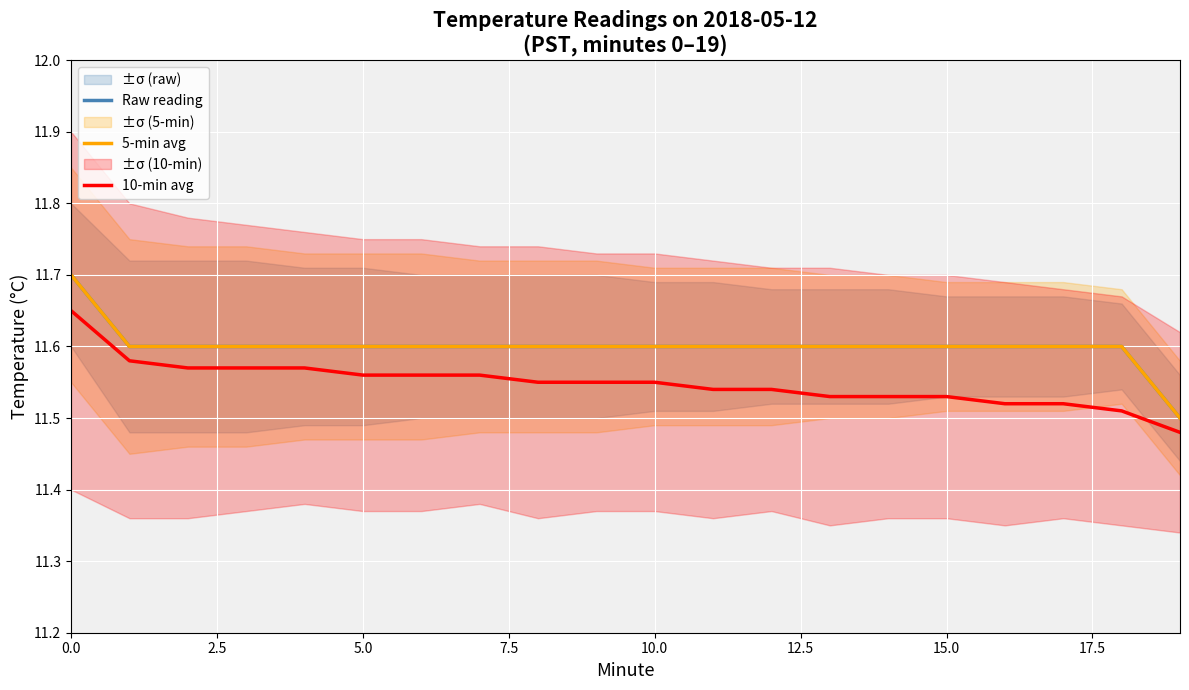

Reading right to left, what are all the values shown in this chart?

Raw reading: 11.5	11.6	11.6	11.6	11.6	11.6	11.6	11.6	11.6	11.6	11.6	11.6	11.6	11.6	11.6	11.6	11.6	11.6	11.6	11.7
5-min avg: 11.5	11.6	11.6	11.6	11.6	11.6	11.6	11.6	11.6	11.6	11.6	11.6	11.6	11.6	11.6	11.6	11.6	11.6	11.6	11.7
10-min avg: 11.5	11.5	11.5	11.5	11.5	11.5	11.5	11.5	11.5	11.6	11.6	11.6	11.6	11.6	11.6	11.6	11.6	11.6	11.6	11.7